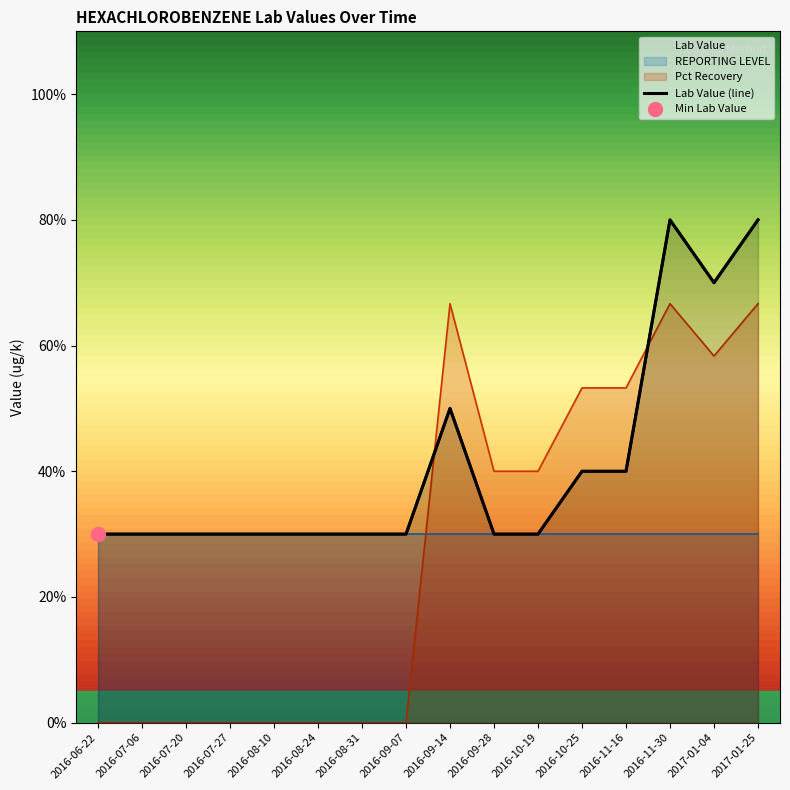

How many lines are shown in the chart?

2